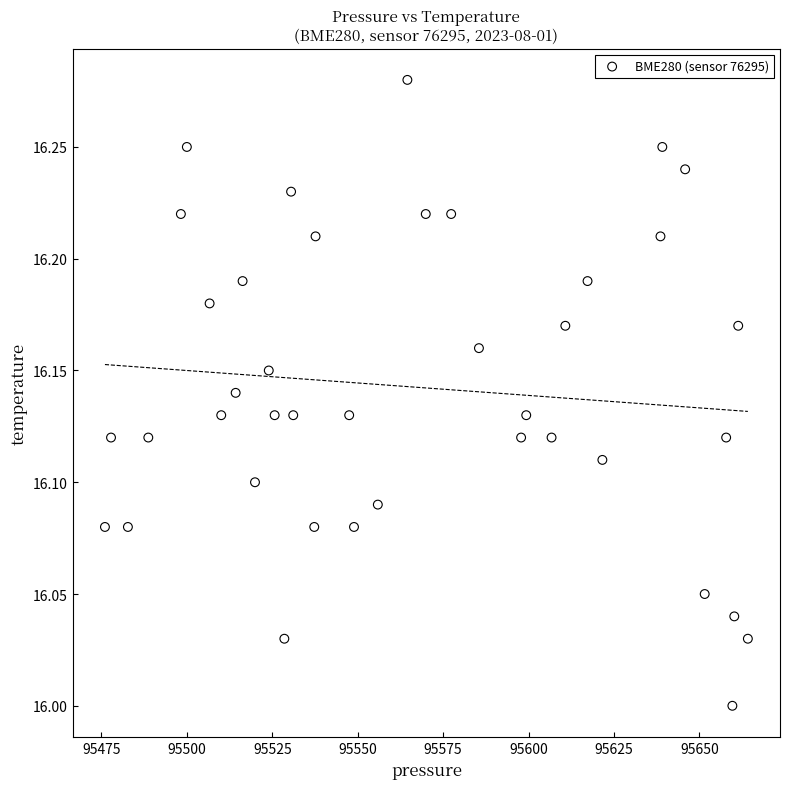

What is the range of X values (max minus min)?

188.1